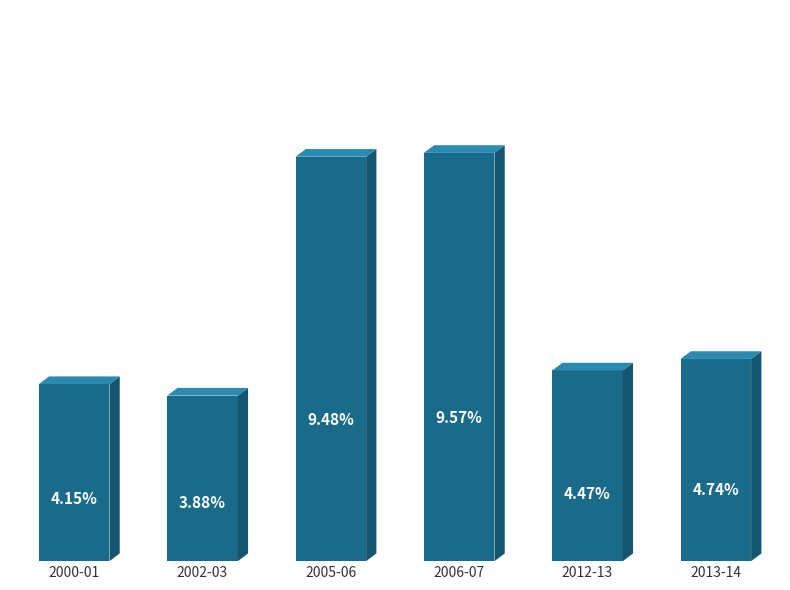

Which has a higher value, 2006-07 or 2012-13?

2006-07